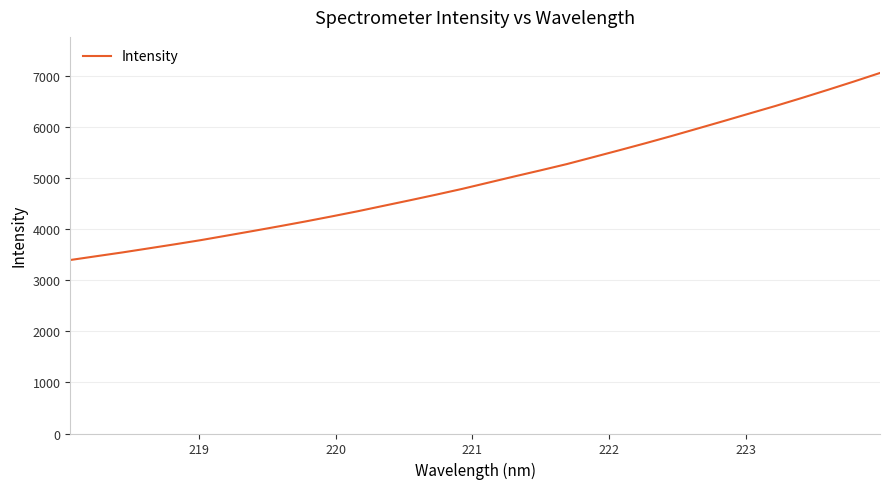

Count the number of data series in this chart.

1